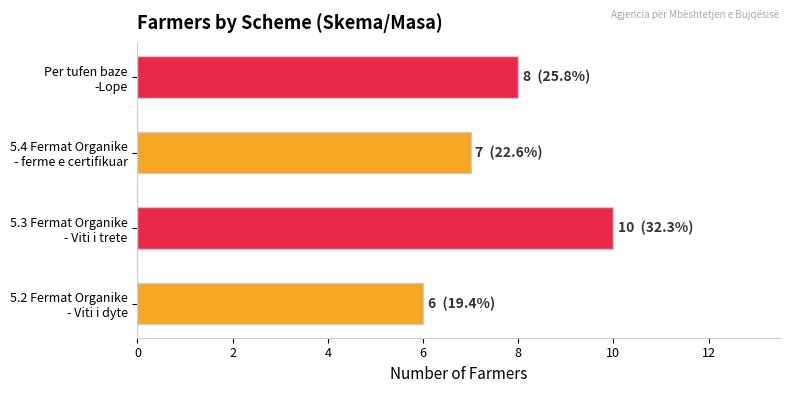

What is the difference between the maximum and minimum values?

4